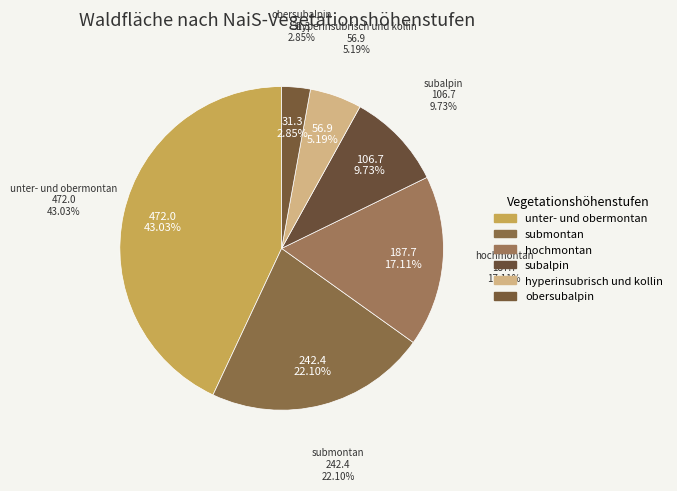

What is the change in value from hyperinsubrisch und kollin to obersubalpin?

-25.6